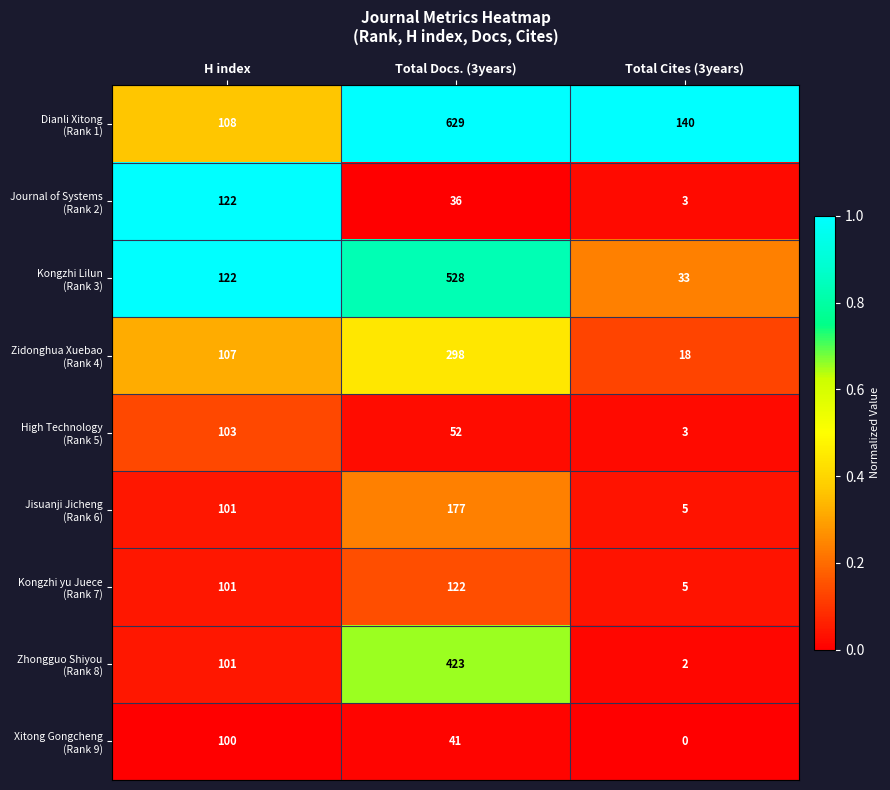

What is the spread (max minus min) of values at H index?

22